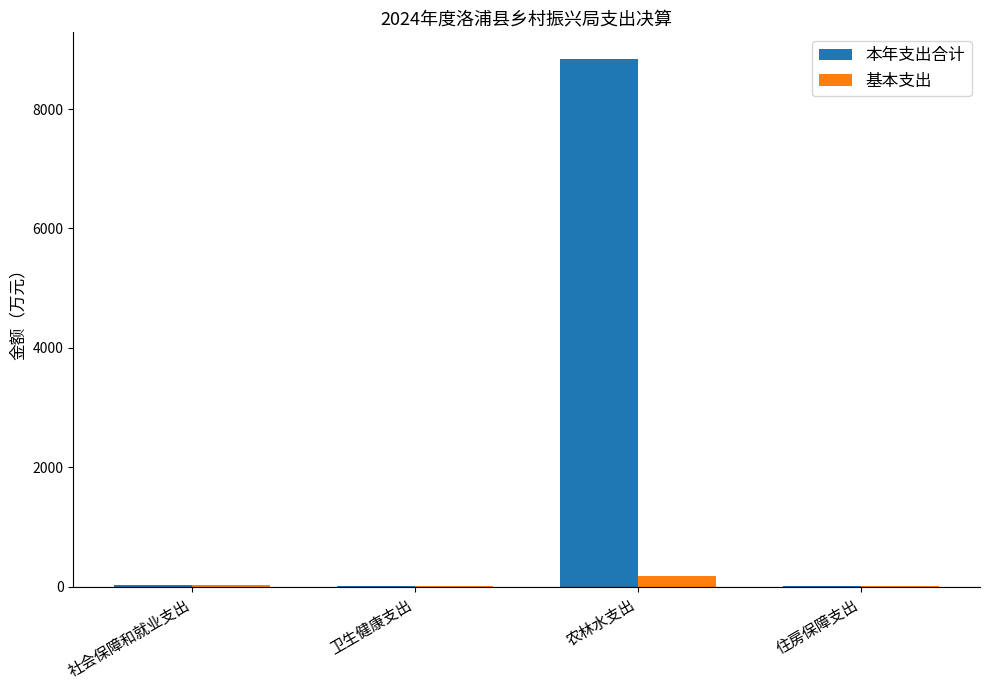

True or false: 基本支出 has a value of 180.4 at 农林水支出.

True